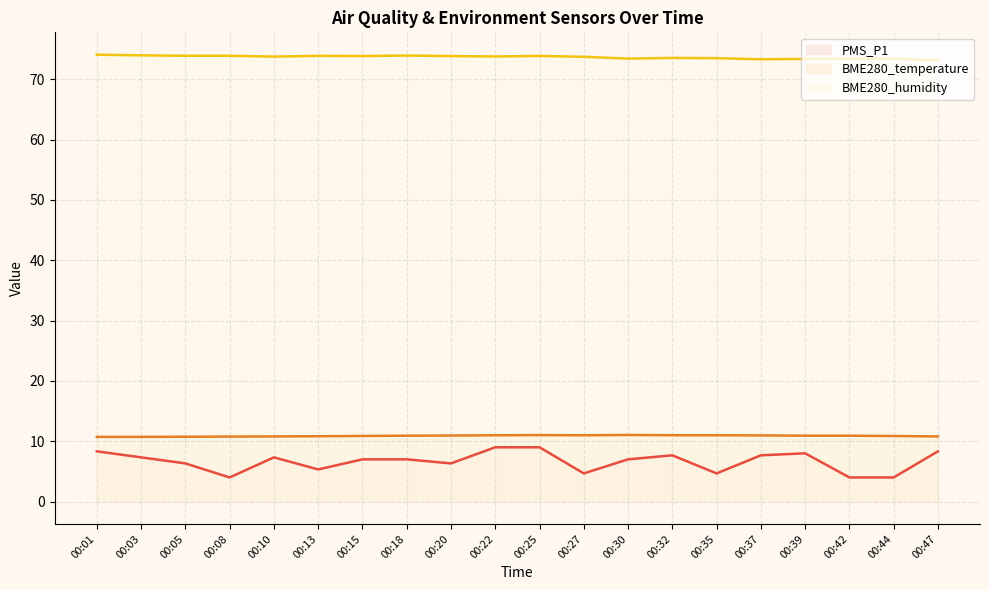

What is the difference between the highest and lowest values at 00:47?

64.8